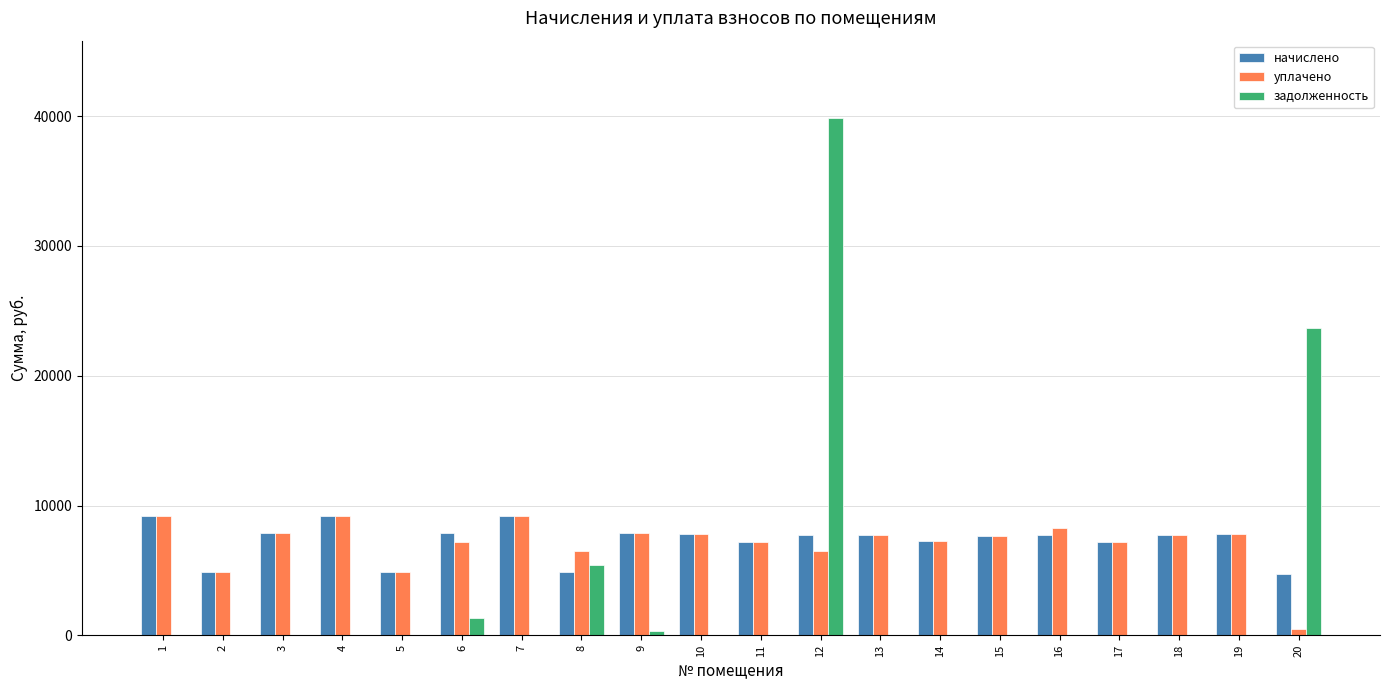

Which series has the largest range (max minus min)?

задолженность